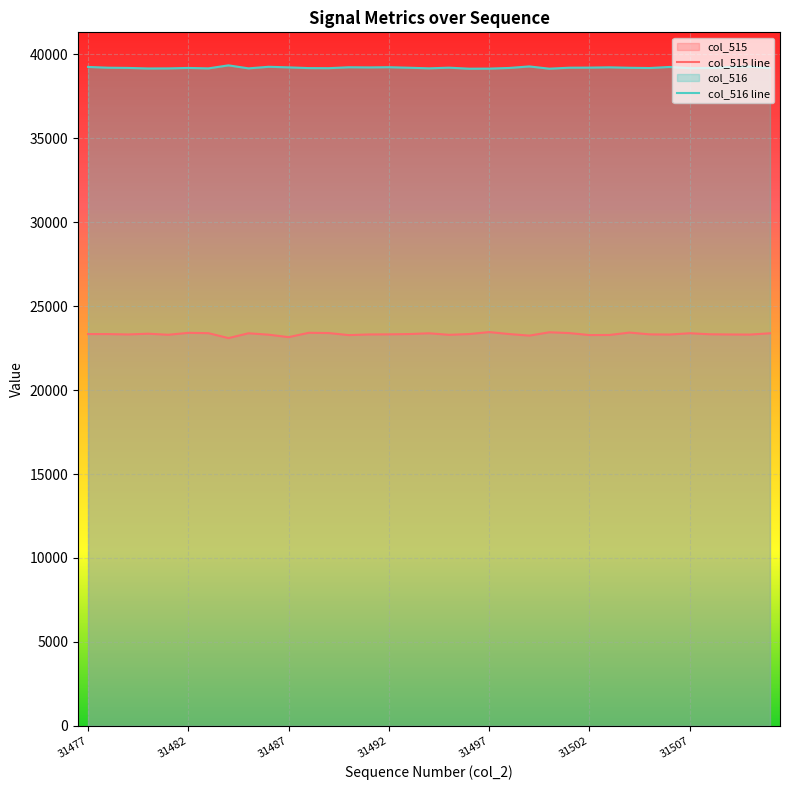

The col_516 line series shows 17131 at 31477. True or false?

False